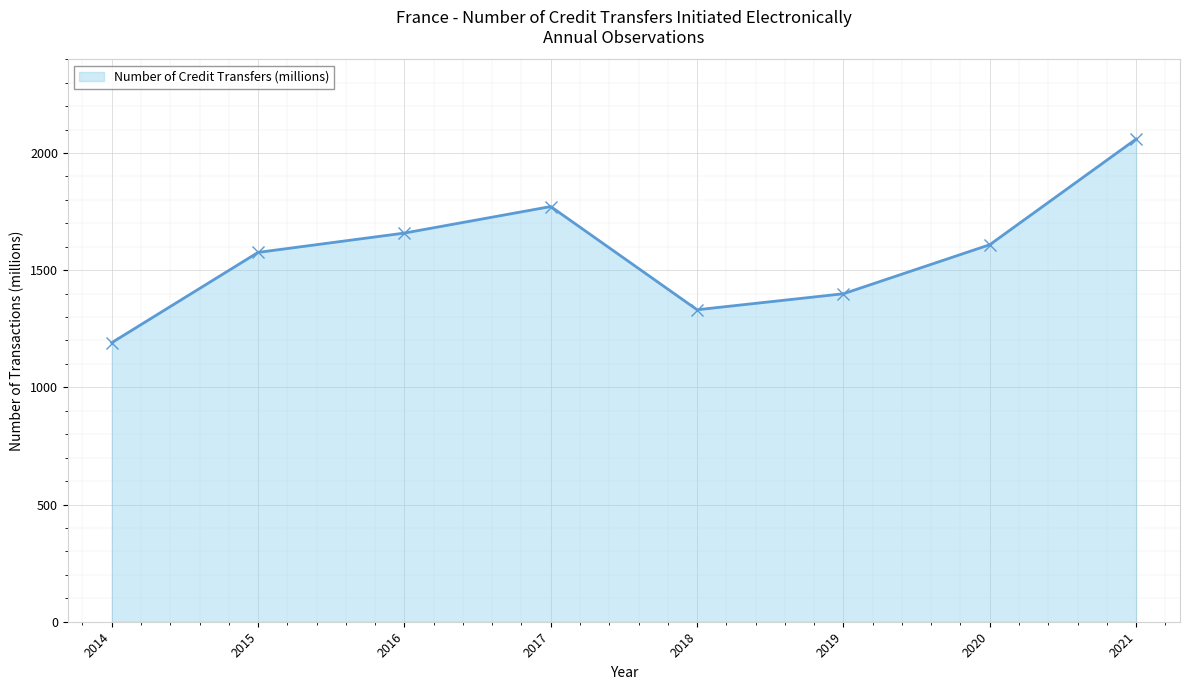

What is the ratio of the value at 2021 to the value at 2018?

1.5